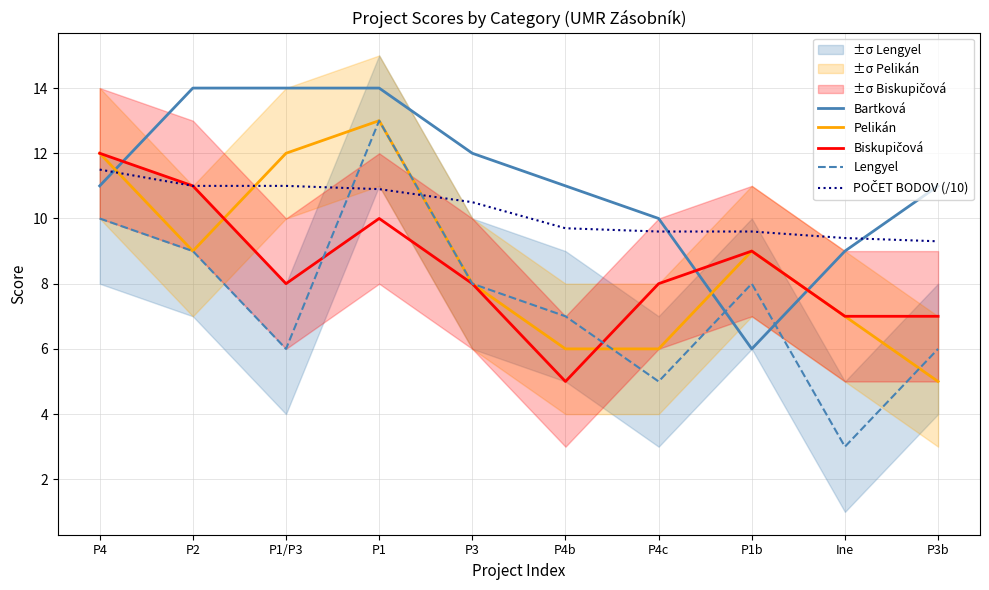

Reading right to left, what are all the values shown in this chart?

Bartková: 11.0	9.0	6.0	10.0	11.0	12.0	14.0	14.0	14.0	11.0
Pelikán: 5.0	7.0	9.0	6.0	6.0	8.0	13.0	12.0	9.0	12.0
Biskupičová: 7.0	7.0	9.0	8.0	5.0	8.0	10.0	8.0	11.0	12.0
Lengyel: 6.0	3.0	8.0	5.0	7.0	8.0	13.0	6.0	9.0	10.0
POČET BODOV (/10): 9.3	9.4	9.6	9.6	9.7	10.5	10.9	11.0	11.0	11.5